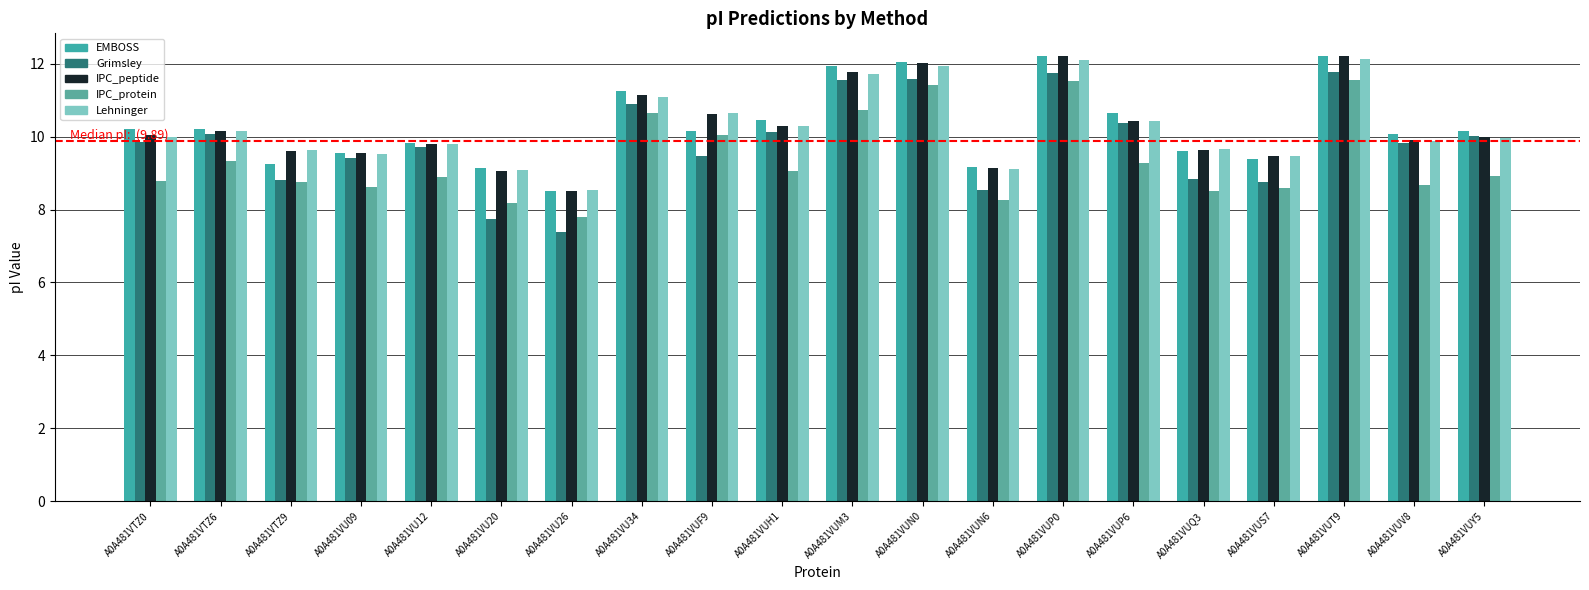

Which series changed the most between A0A481VU34 and A0A481VUS7?

Grimsley